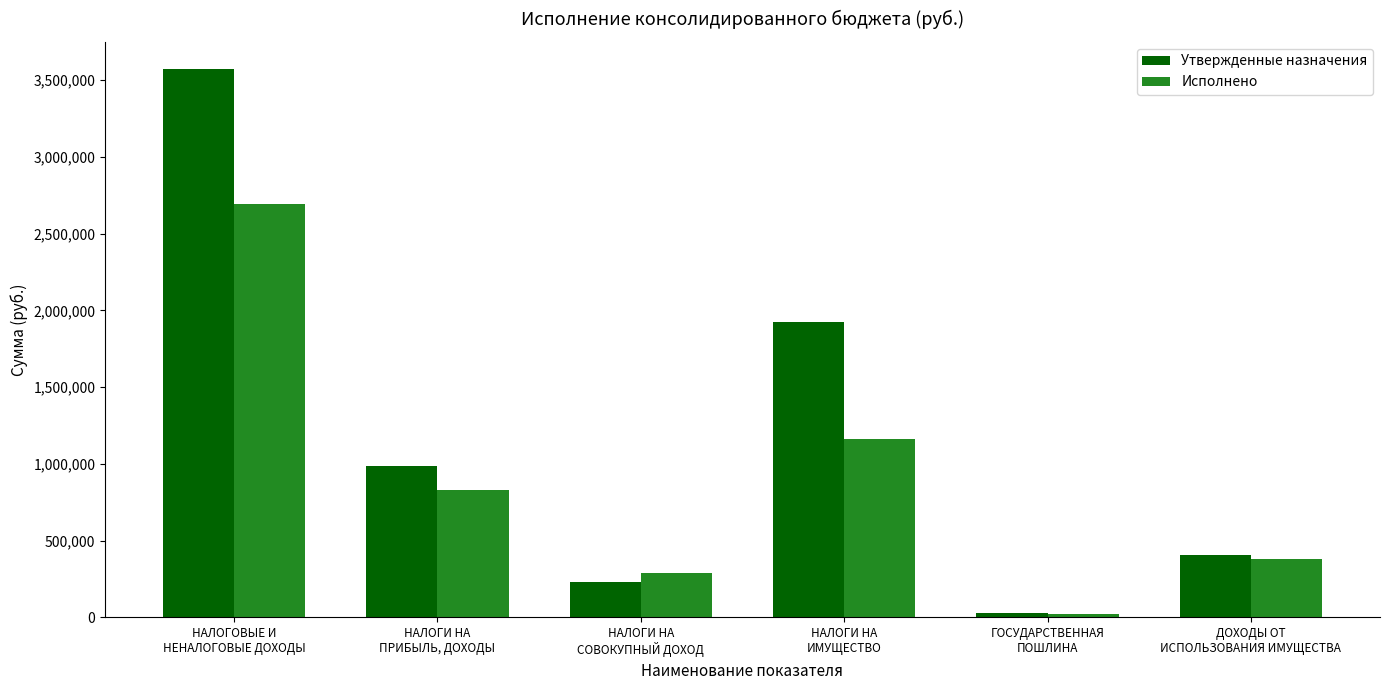

At how many categories does at least one series exceed 899164?

3